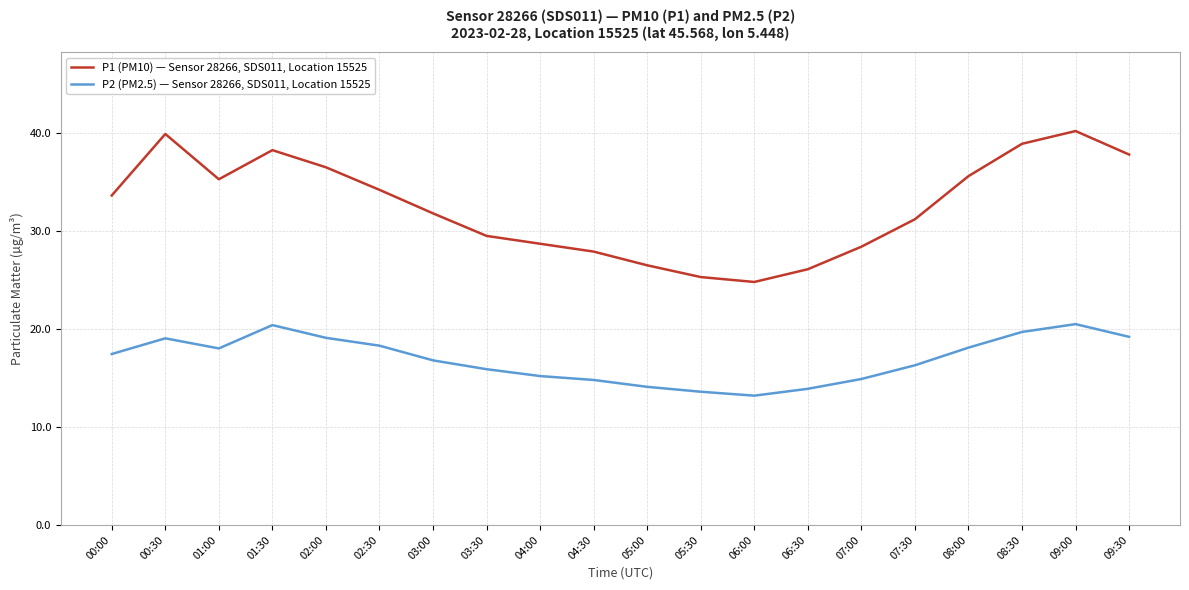

What is the maximum value shown in the chart?

40.2